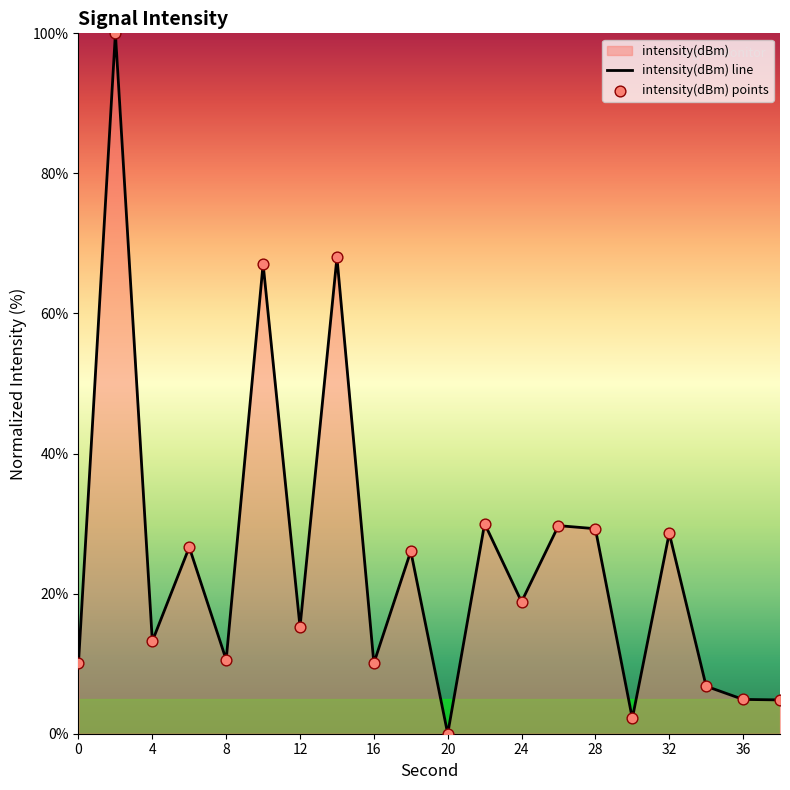

Between 24 and 14, which is larger?

14